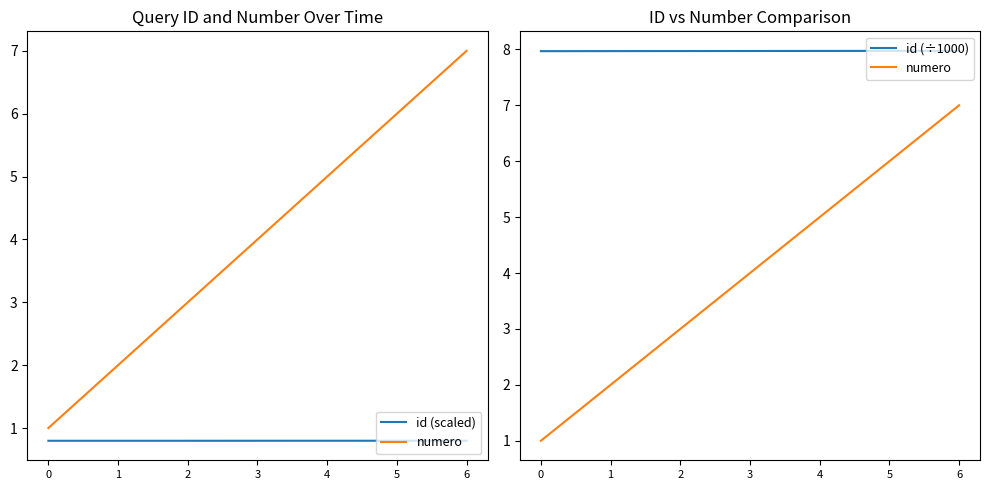

What is the difference between the highest and lowest values at 1?

7.2